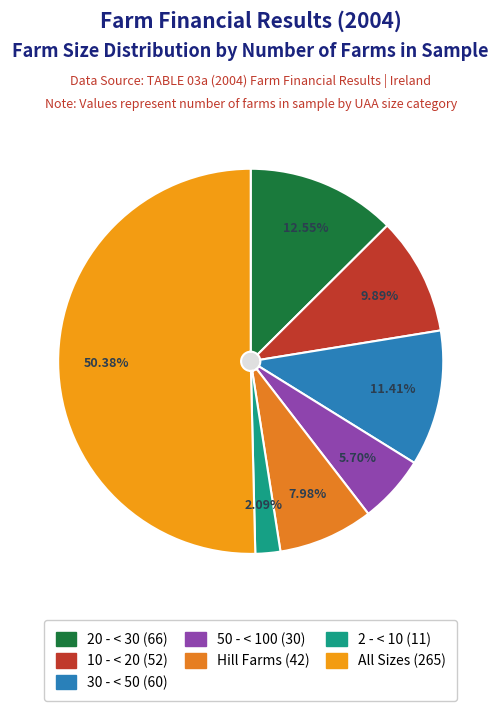

Which category accounts for the majority?

All Sizes